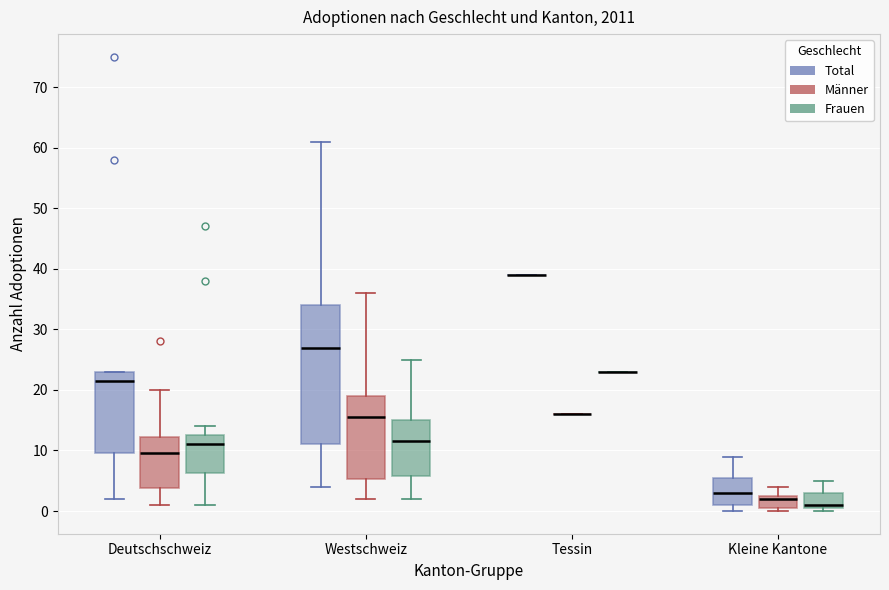

Reading left to right, transcribe this box plot: for each box, give where its median line is, the range the box spans, and where its two whiskers end, as read against the y-axis. The values are not printed on the chart, so give them approximately, as read against the axis.

Deutschschweiz (Total): median 22, box 10 to 23, whiskers 2 to 23
Deutschschweiz (Männer): median 10, box 4 to 12, whiskers 1 to 20
Deutschschweiz (Frauen): median 11, box 6 to 13, whiskers 1 to 14
Westschweiz (Total): median 27, box 11 to 34, whiskers 4 to 61
Westschweiz (Männer): median 16, box 5 to 19, whiskers 2 to 36
Westschweiz (Frauen): median 12, box 6 to 15, whiskers 2 to 25
Tessin (Total): box collapsed to a line at 39, whiskers 39 to 39
Tessin (Männer): box collapsed to a line at 16, whiskers 16 to 16
Tessin (Frauen): box collapsed to a line at 23, whiskers 23 to 23
Kleine Kantone (Total): median 3, box 1 to 6, whiskers 0 to 9
Kleine Kantone (Männer): median 2, box 1 to 3, whiskers 0 to 4
Kleine Kantone (Frauen): median 1 (just above the box's lower edge), box 1 to 3, whiskers 0 to 5